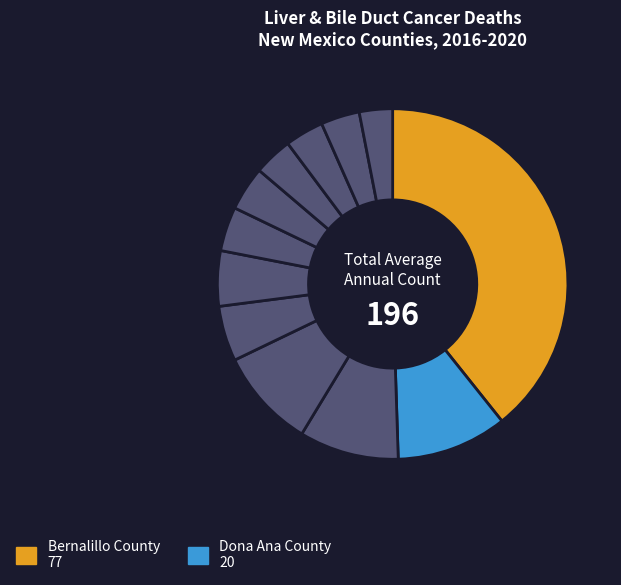

How many segments does this pie chart have?

12